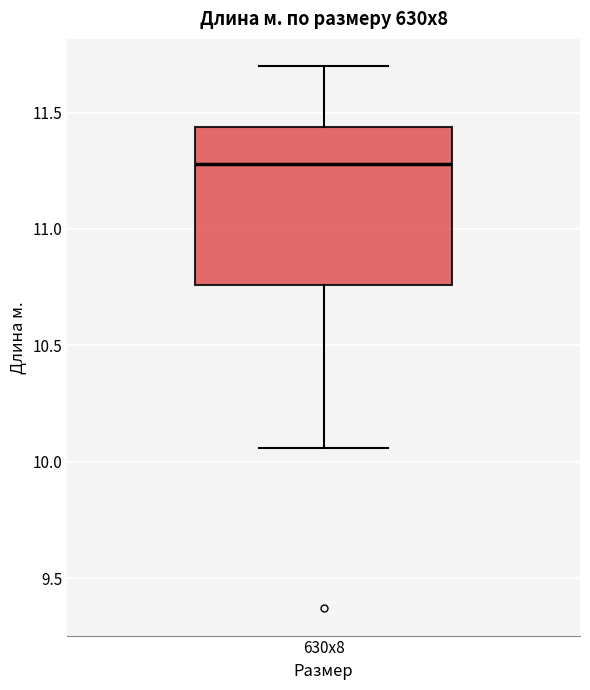

Transcribe this box plot: give where the median line is, the range the box spans, and where the two whiskers end, as read against the y-axis. The values are not printed on the chart, so give them approximately, as read against the axis.

median 11.30, box 10.75 to 11.45, whiskers 10.05 to 11.70